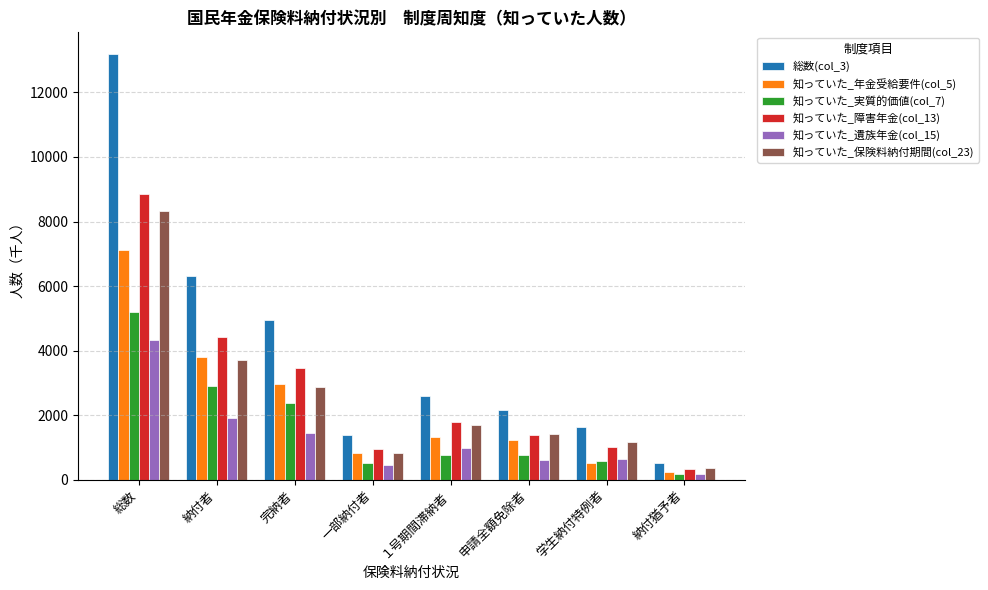

At which label does 知っていた_障害年金(col_13) reach its minimum?

納付猶予者